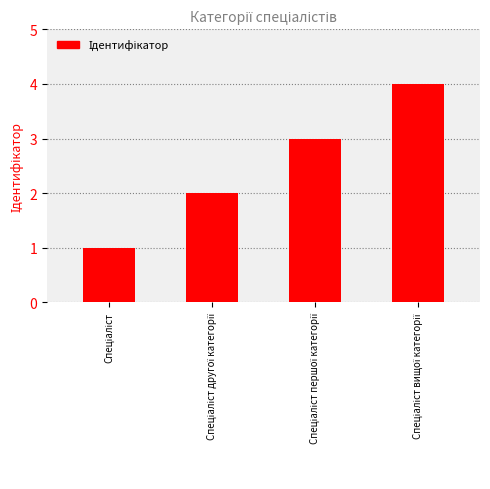

Does the chart contain any negative values?

No